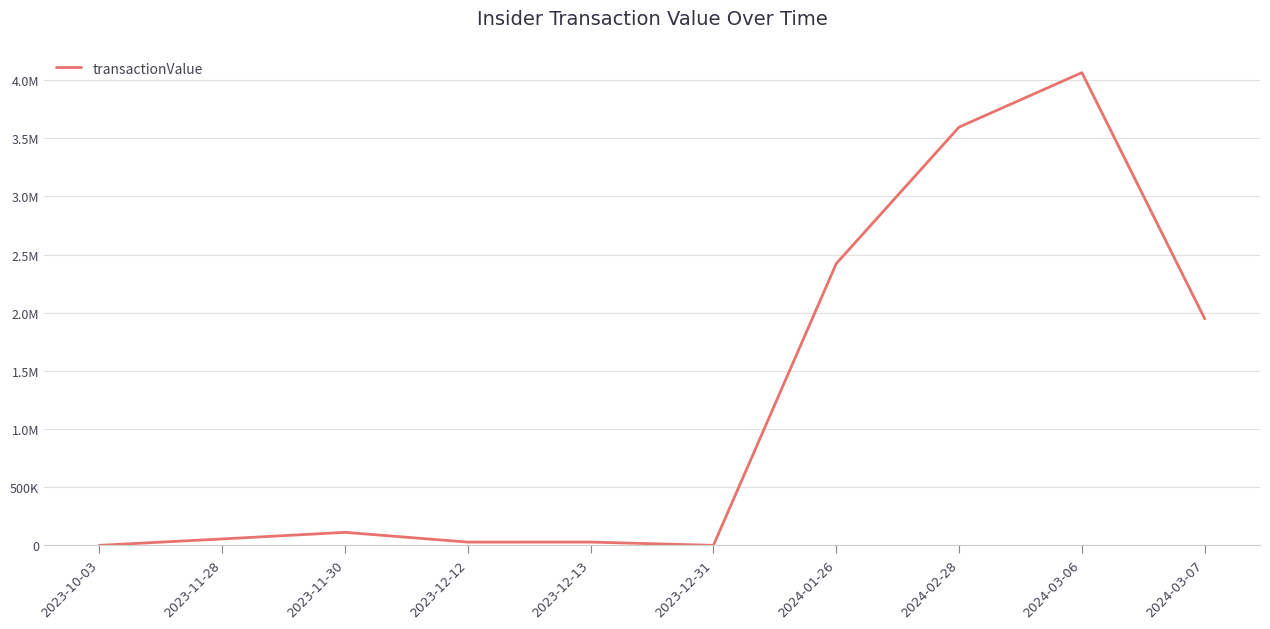

What is the sum of the values at 2023-11-28 and 2024-02-28?

3650883